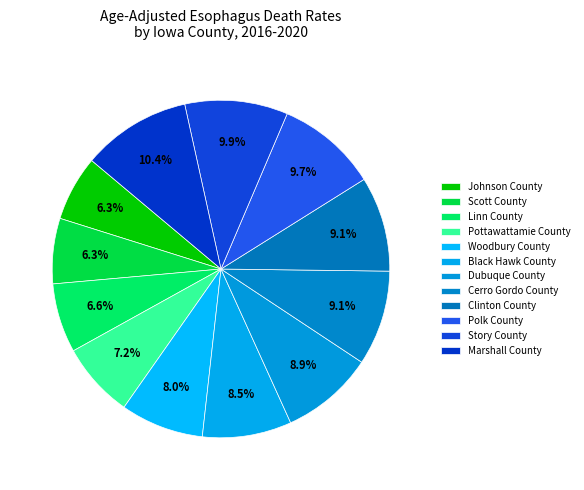

To the nearest percent, what is the difference between the Polk County and Linn County slice percentages?

3%